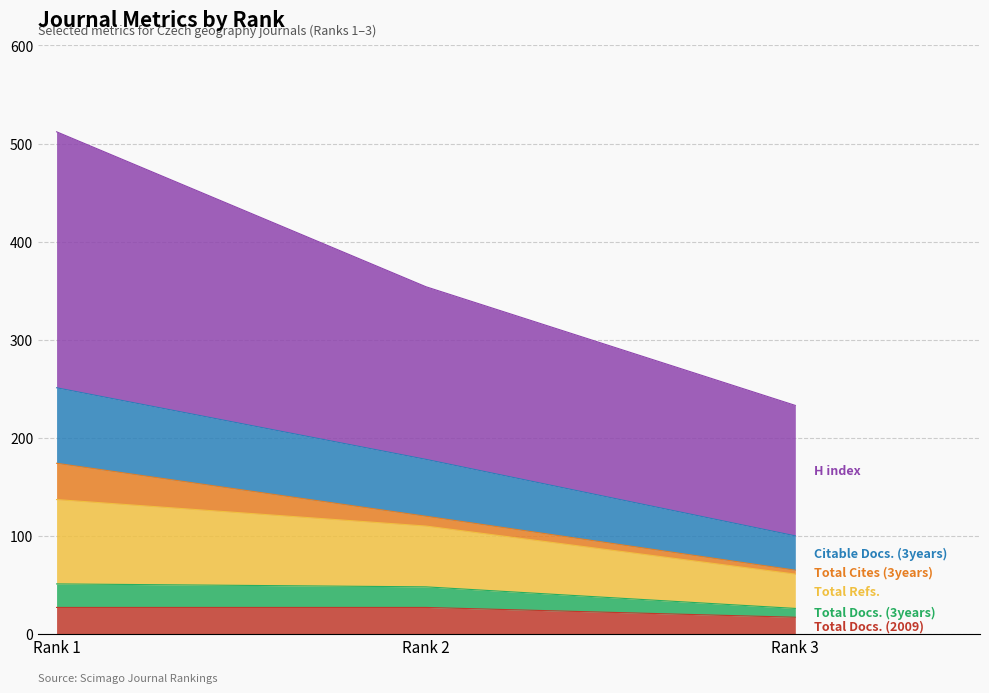

Does the chart have visible grid lines?

Yes